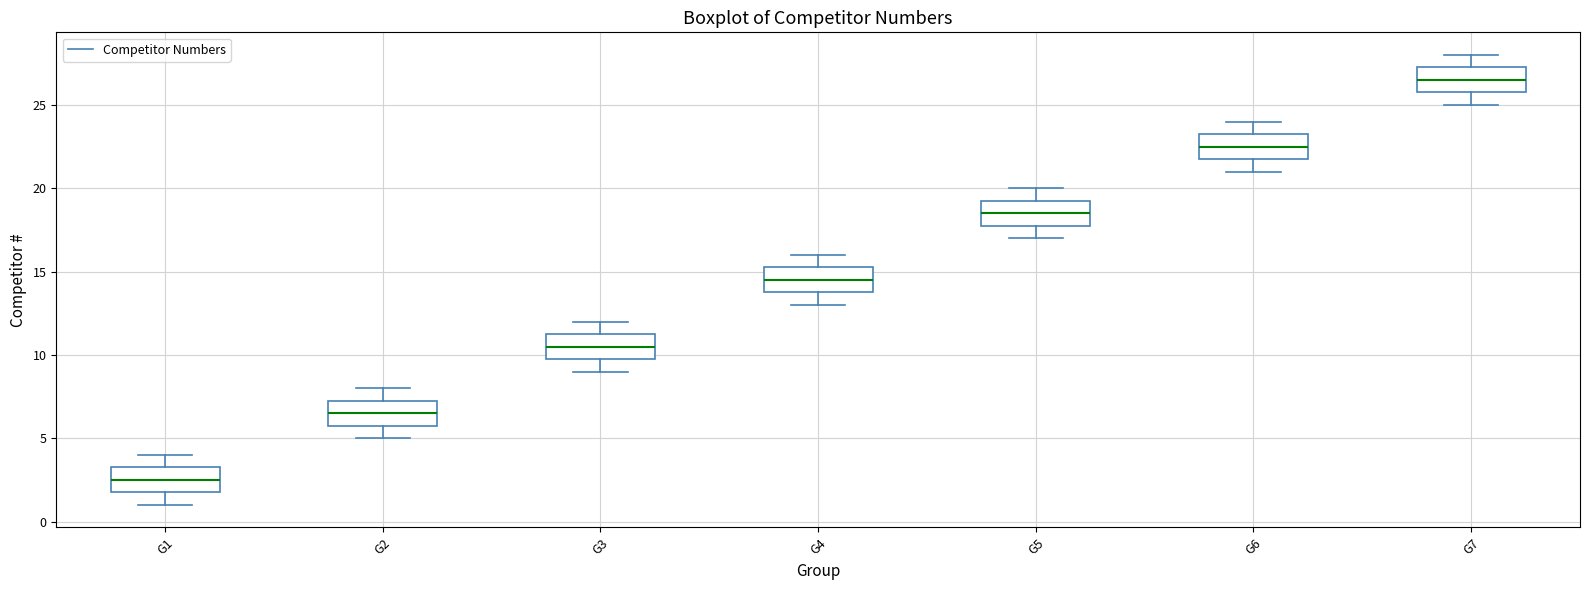

Which box's median line is the lowest?

G1